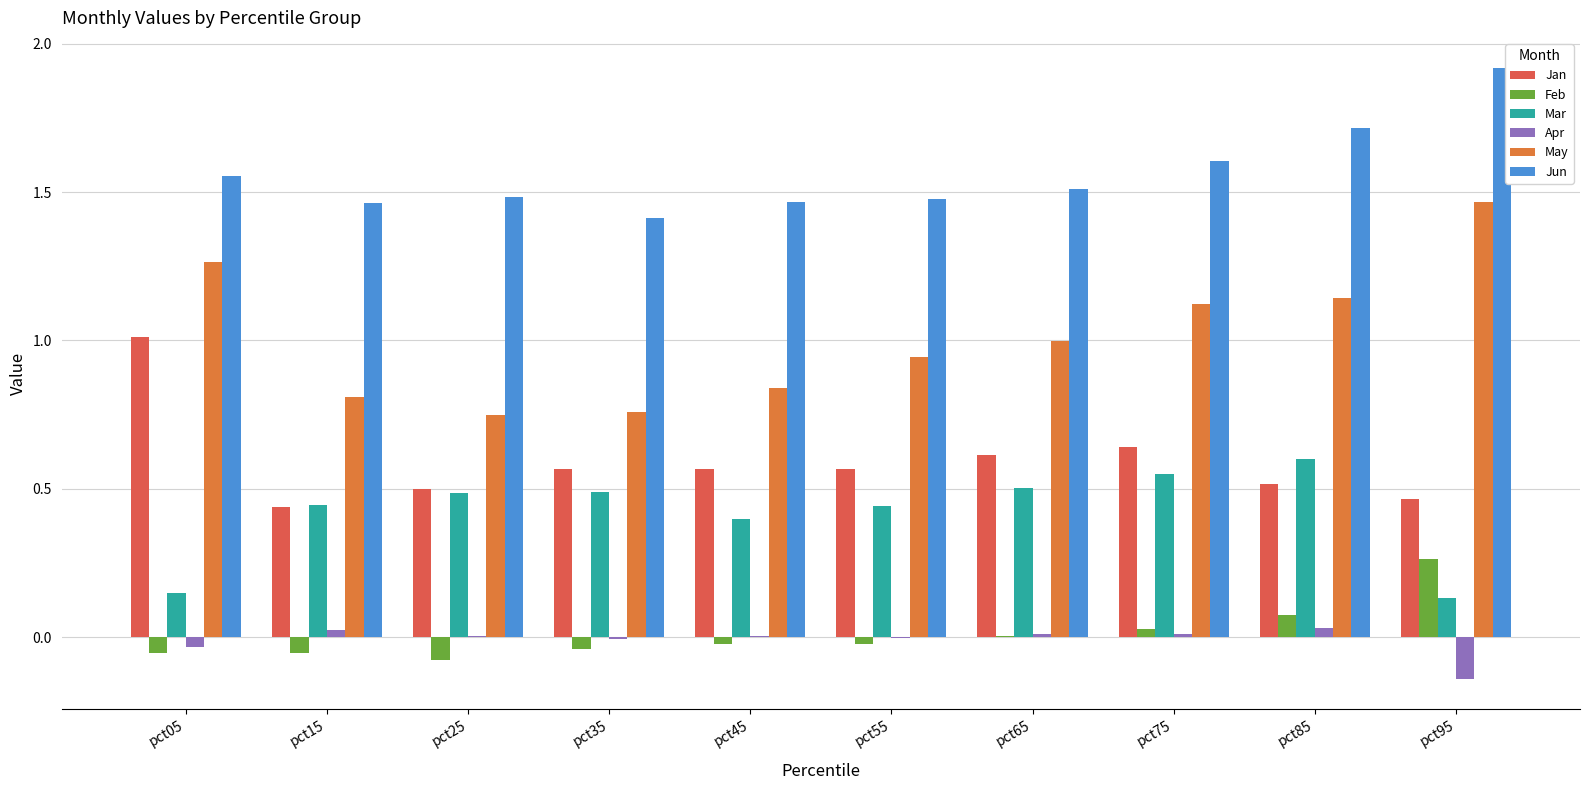

What is the total value across all series at pct35?

3.2